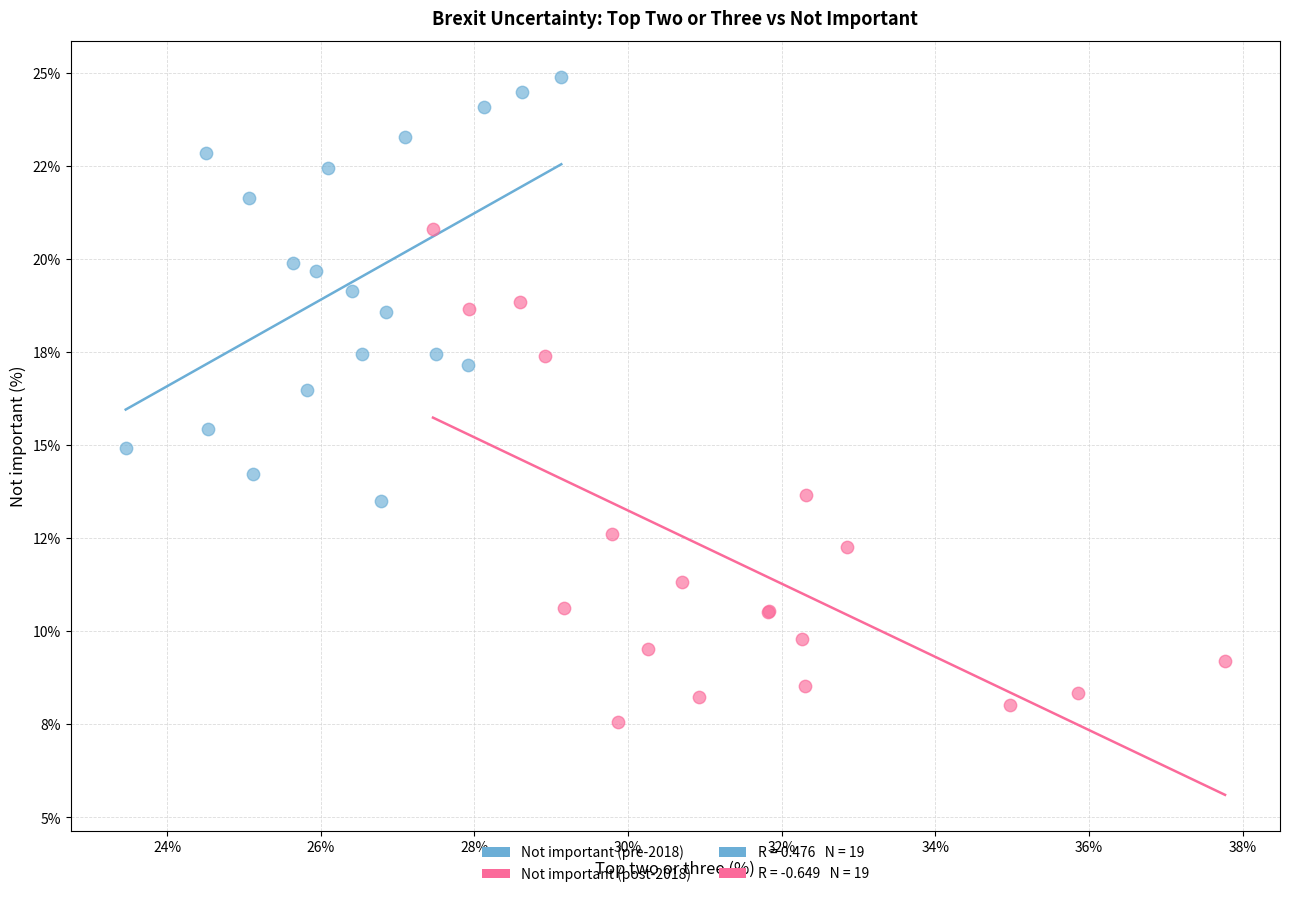

Which series contains the highest Y value?

Not important (pre-2018)